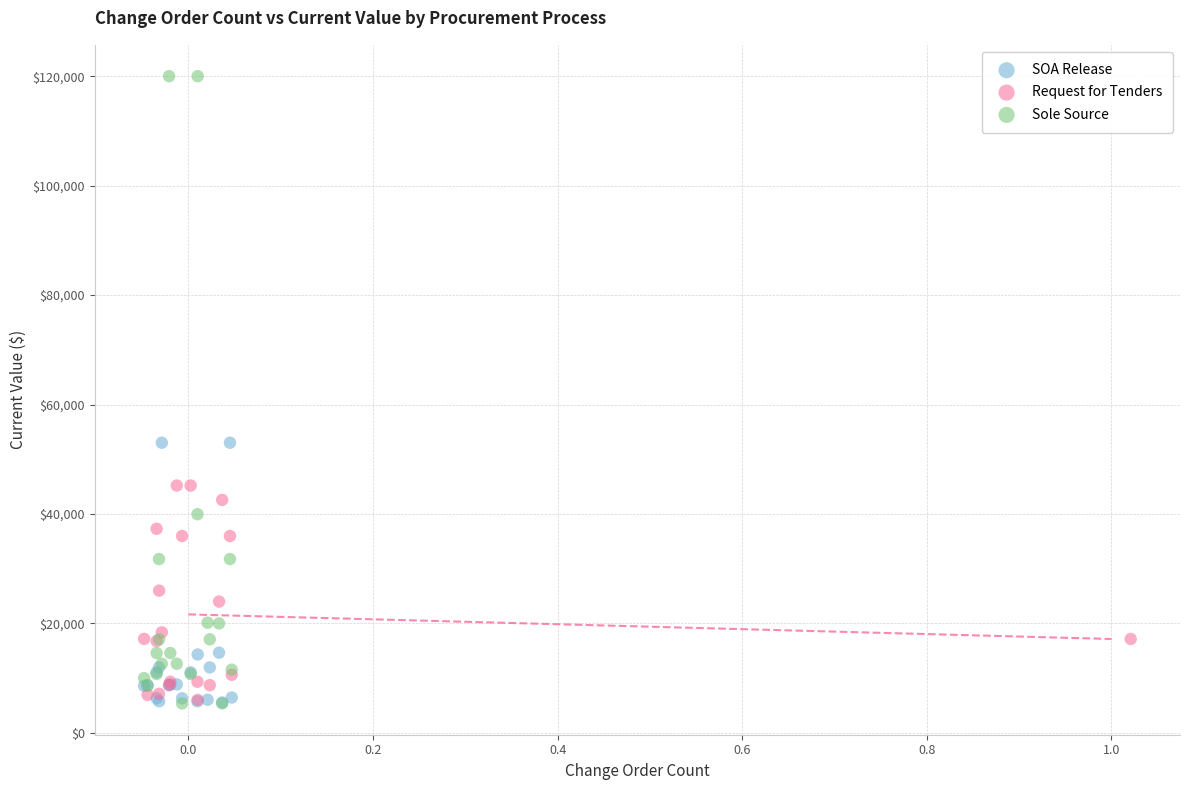

Which series has the largest Y range (max minus min)?

Sole Source